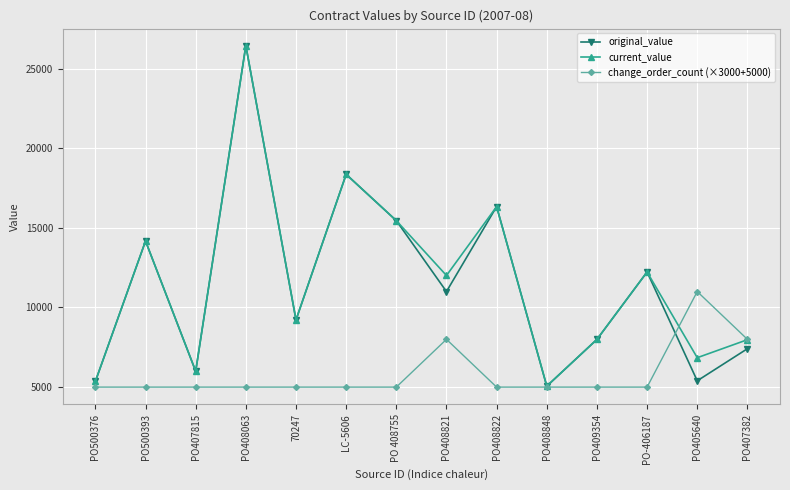

How many lines are shown in the chart?

3